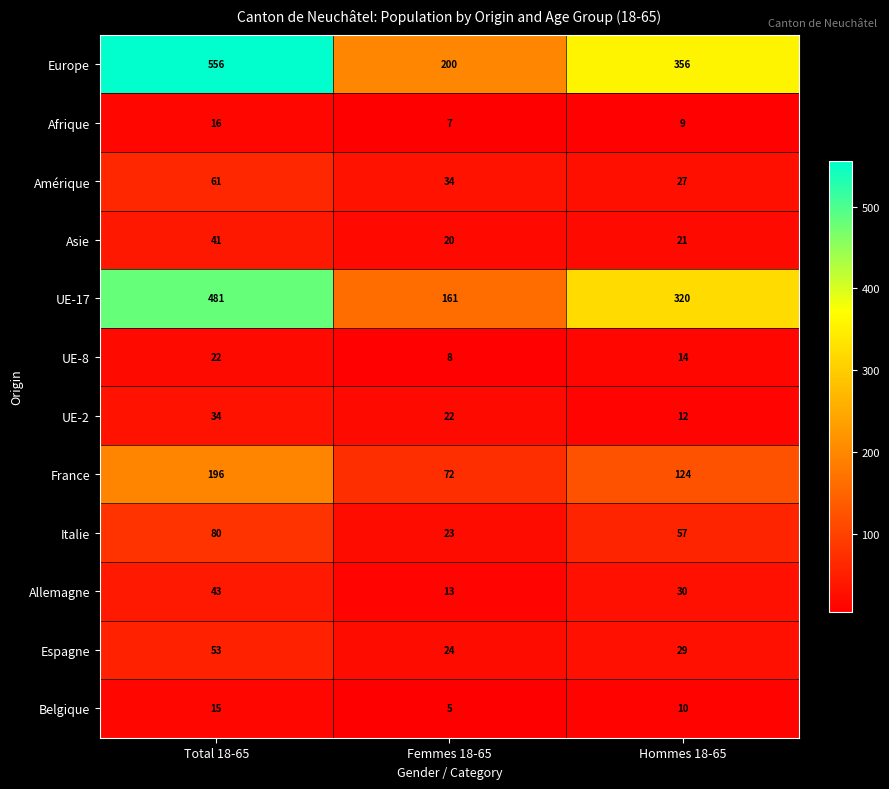

What is the sum of the Afrique values at Total 18-65 and Hommes 18-65?

25